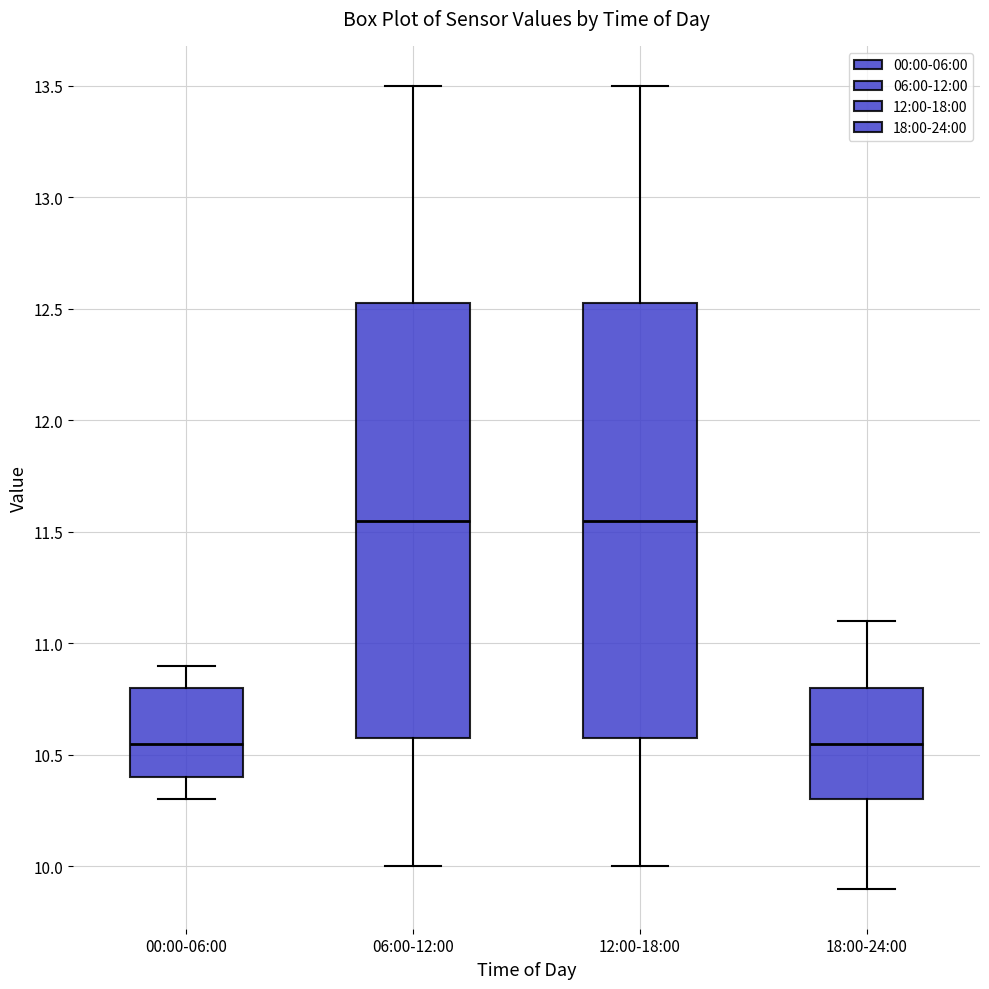

Reading left to right, read every box against the y-axis: the position of its median line, the range the box covers, and the ends of its whiskers. The values are not printed on the chart, so give them approximately, as read against the axis.

00:00-06:00: median 10.55, box 10.40 to 10.80, whiskers 10.30 to 10.90
06:00-12:00: median 11.55, box 10.60 to 12.55, whiskers 10.00 to 13.50
12:00-18:00: median 11.55, box 10.60 to 12.55, whiskers 10.00 to 13.50
18:00-24:00: median 10.55, box 10.30 to 10.80, whiskers 9.90 to 11.10